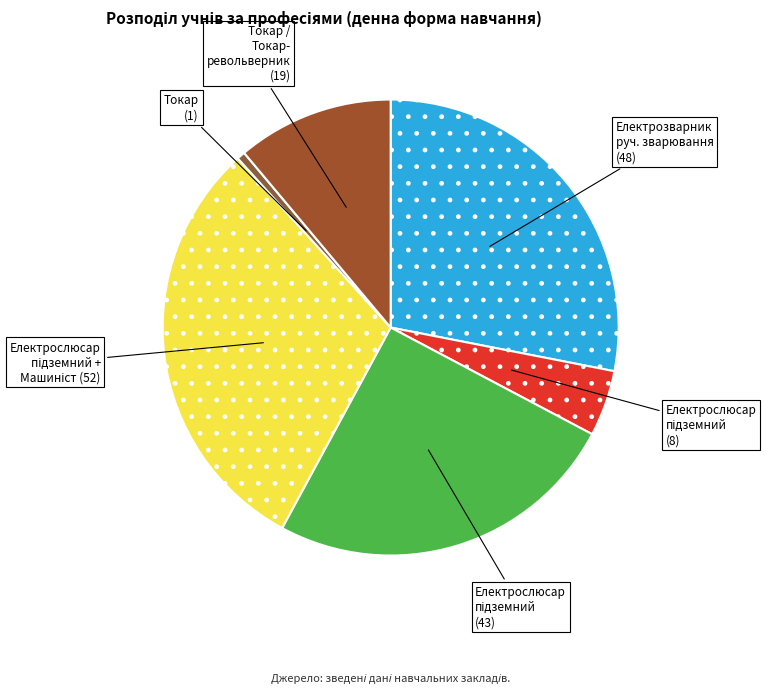

Which category has the smallest portion of the pie?

Токар (1)